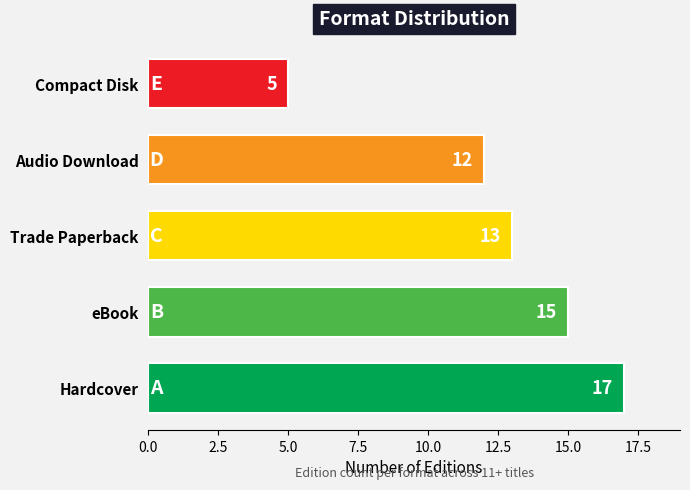

At which label is the value closest to 11?

Audio Download